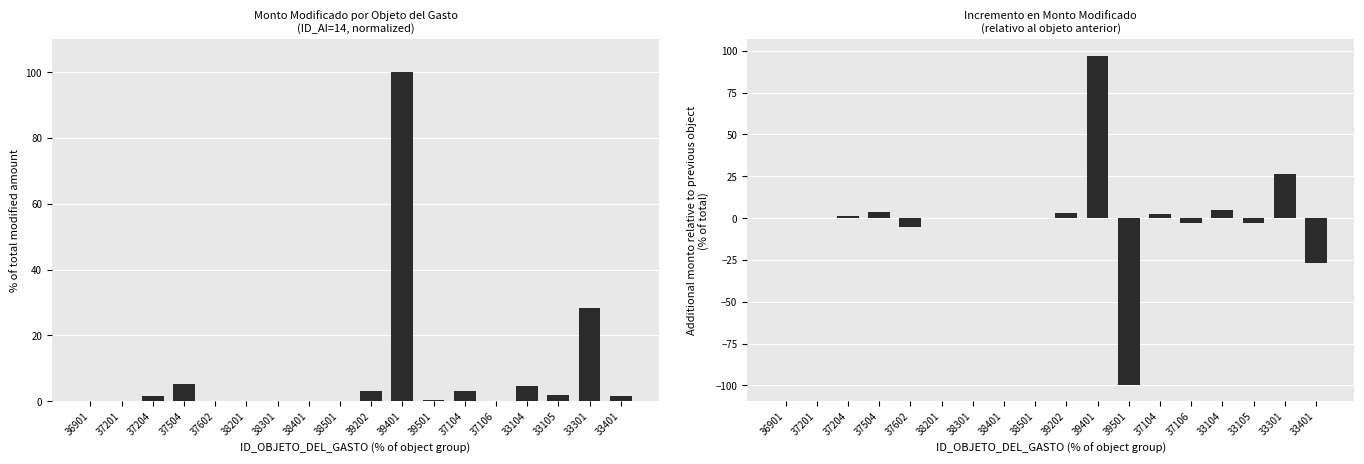

What is the greatest value displayed?

100.0